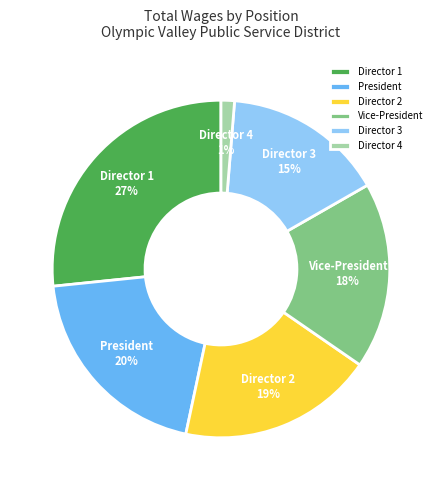

Is there a majority slice in this chart?

No